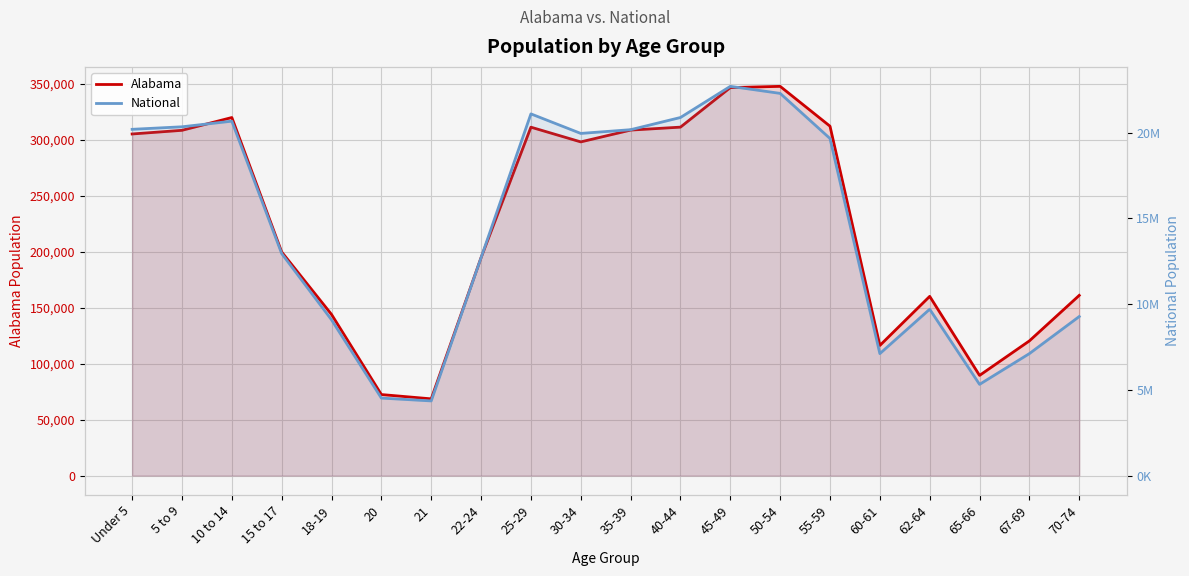

In National, how many points are lower than both neighbors (excluding endpoints)?

4